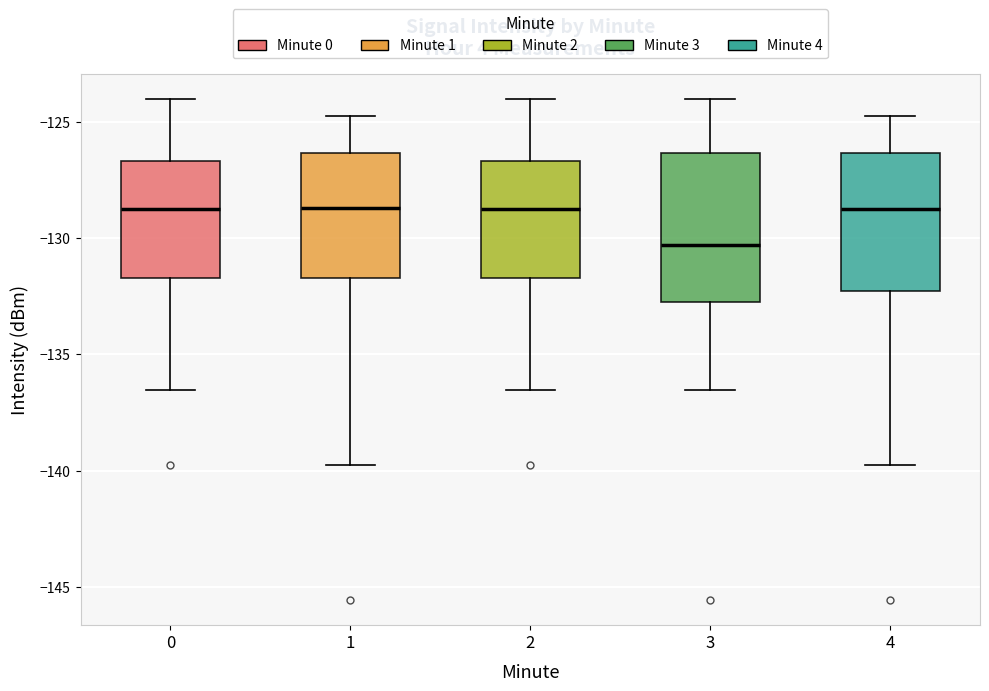

Reading left to right, read every box against the y-axis: the position of its median line, the range the box covers, and the ends of its whiskers. The values are not printed on the chart, so give them approximately, as read against the axis.

0: median -129.0, box -131.5 to -126.5, whiskers -136.5 to -124.0
1: median -128.5, box -131.5 to -126.5, whiskers -140.0 to -124.5
2: median -129.0, box -131.5 to -126.5, whiskers -136.5 to -124.0
3: median -130.5, box -132.5 to -126.5, whiskers -136.5 to -124.0
4: median -129.0, box -132.5 to -126.5, whiskers -140.0 to -124.5